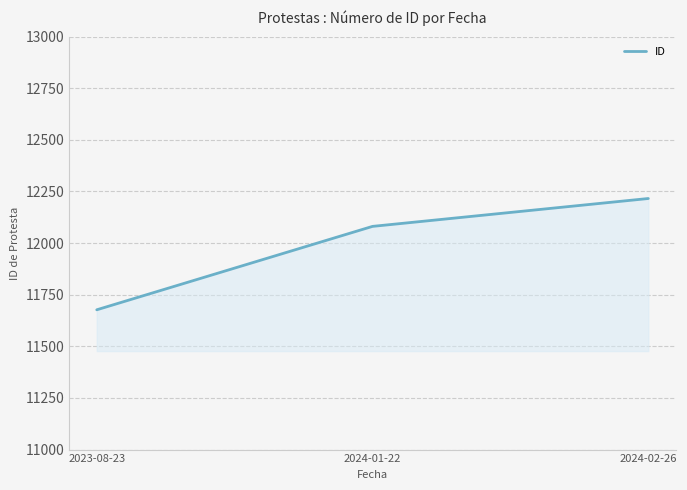

What value does the data have at 2024-02-26?

12216